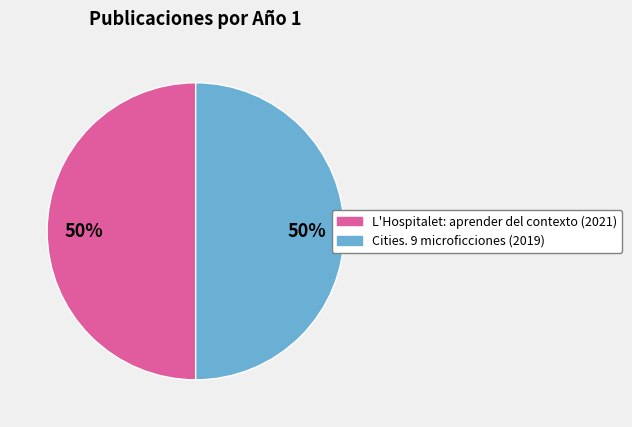

What is the ratio of the value at Cities. 9 microficciones to the value at L'Hospitalet: aprender del contexto?

1.0